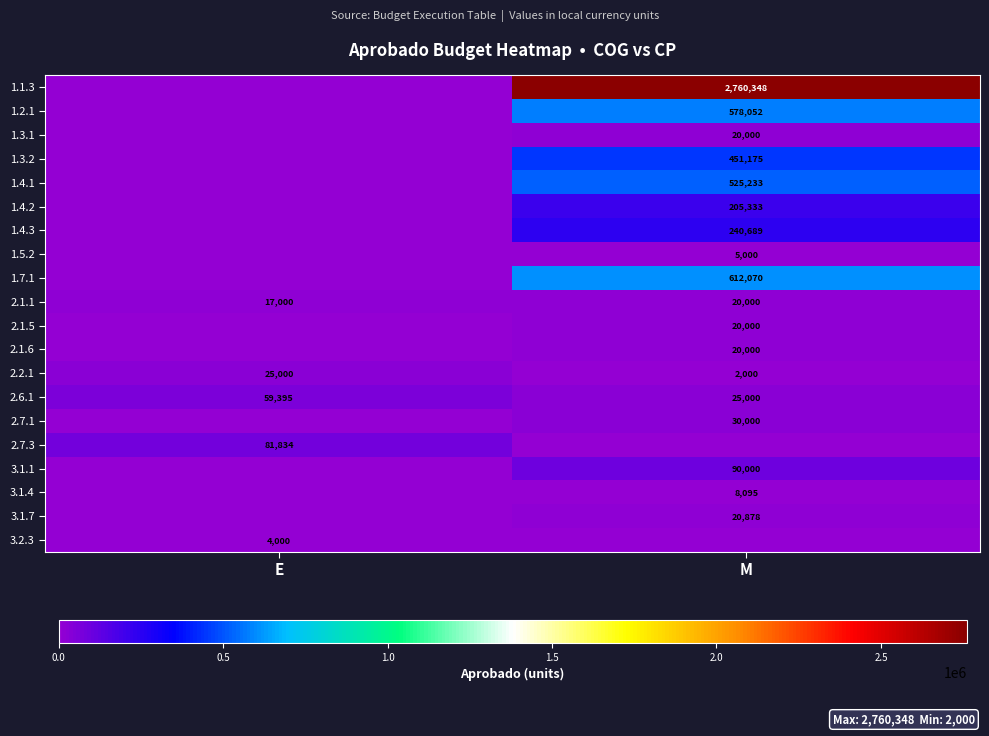

What is the average value of the 2.6.1 series?

42198